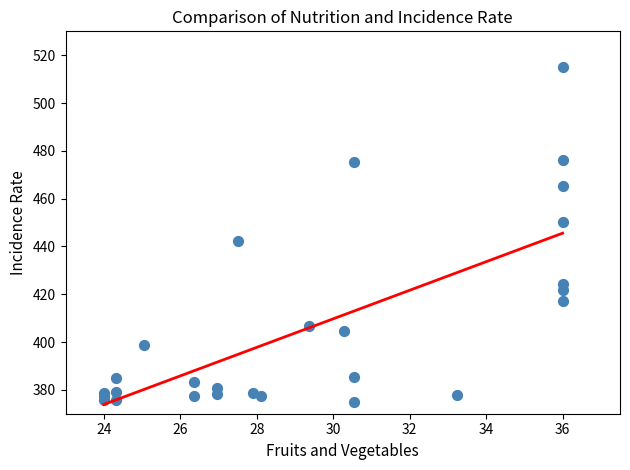

What Y value in the scatter plot is closest to 445?

442.3